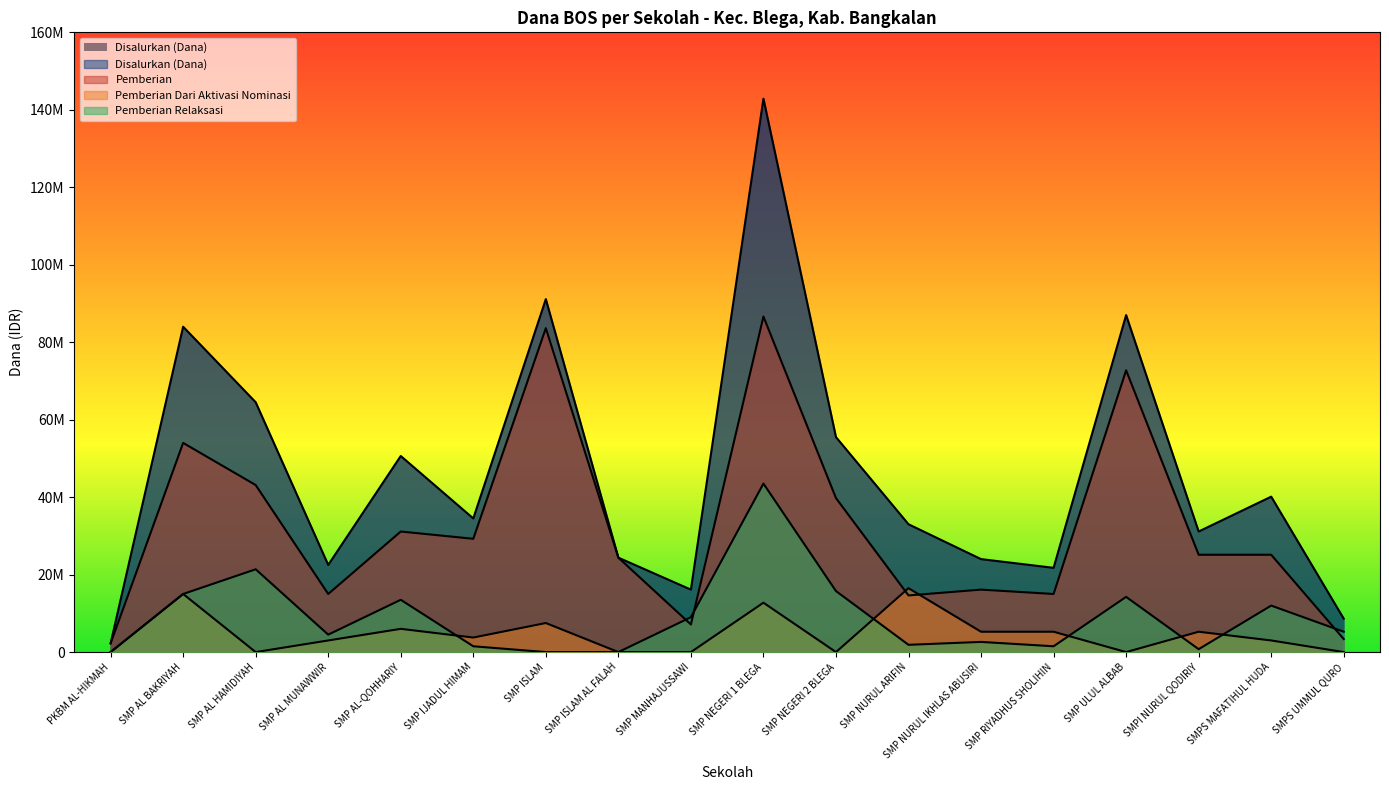

Is it true that Pemberian Dari Aktivasi Nominasi equals 6000000 at SMP AL-QOHHARIY?

True